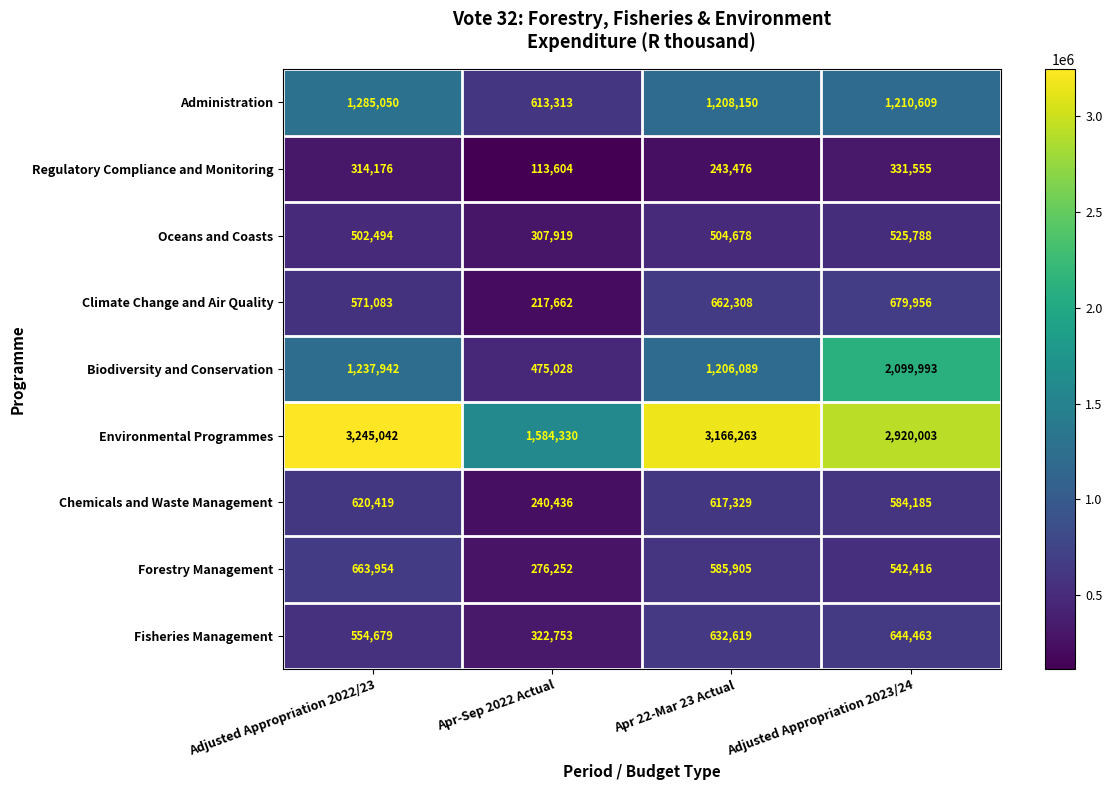

What is the average value of the Environmental Programmes series?

2728910